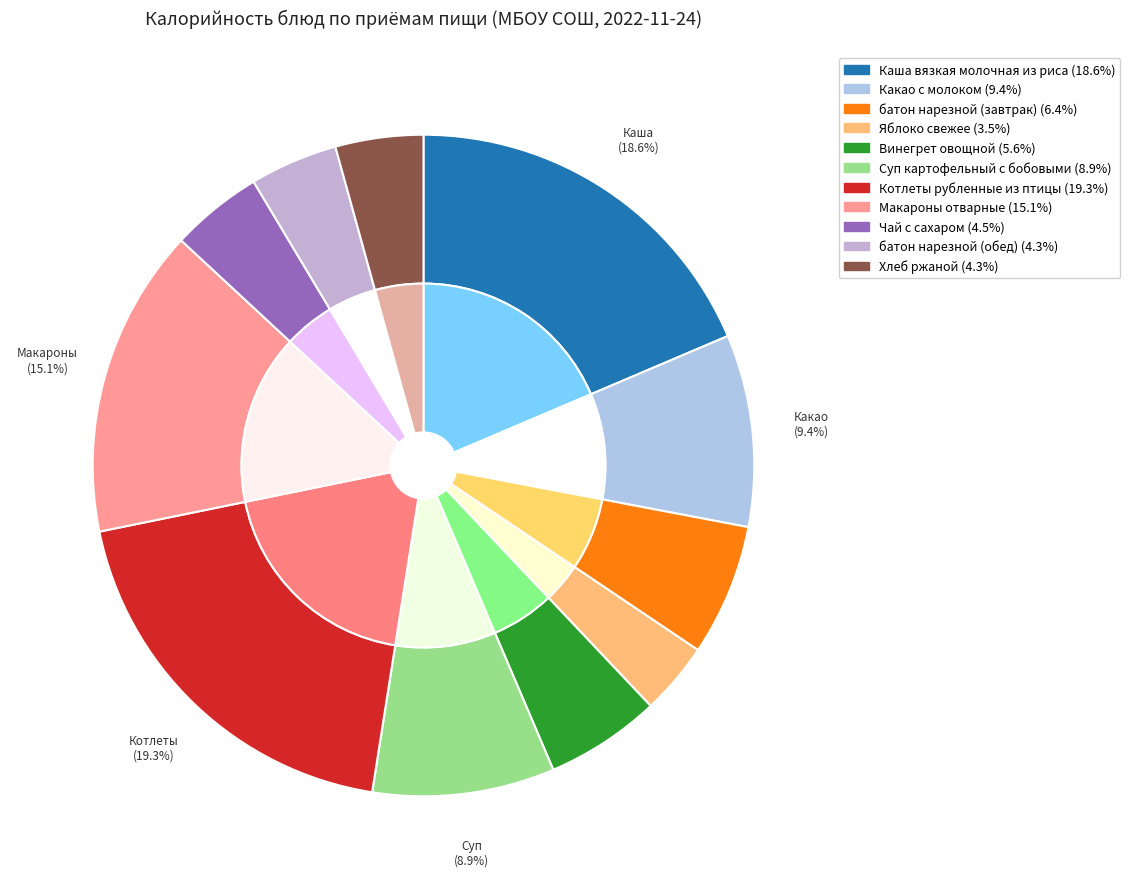

Is it true that Хлеб ржаной is 4% of the pie?

True